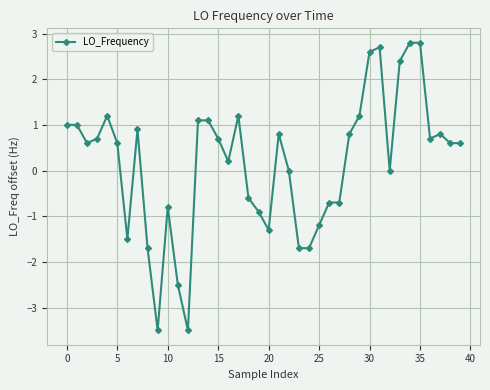

True or false: the data has more than 1 interior local peaks.

True